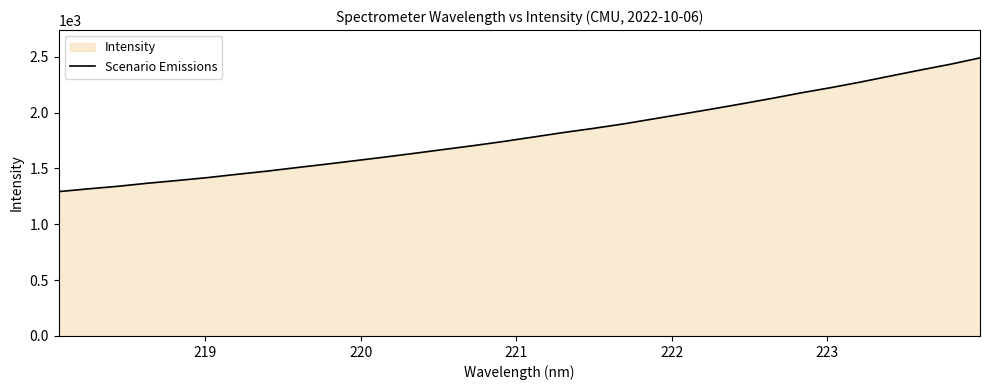

What is the minimum value shown in the chart?

1292.8